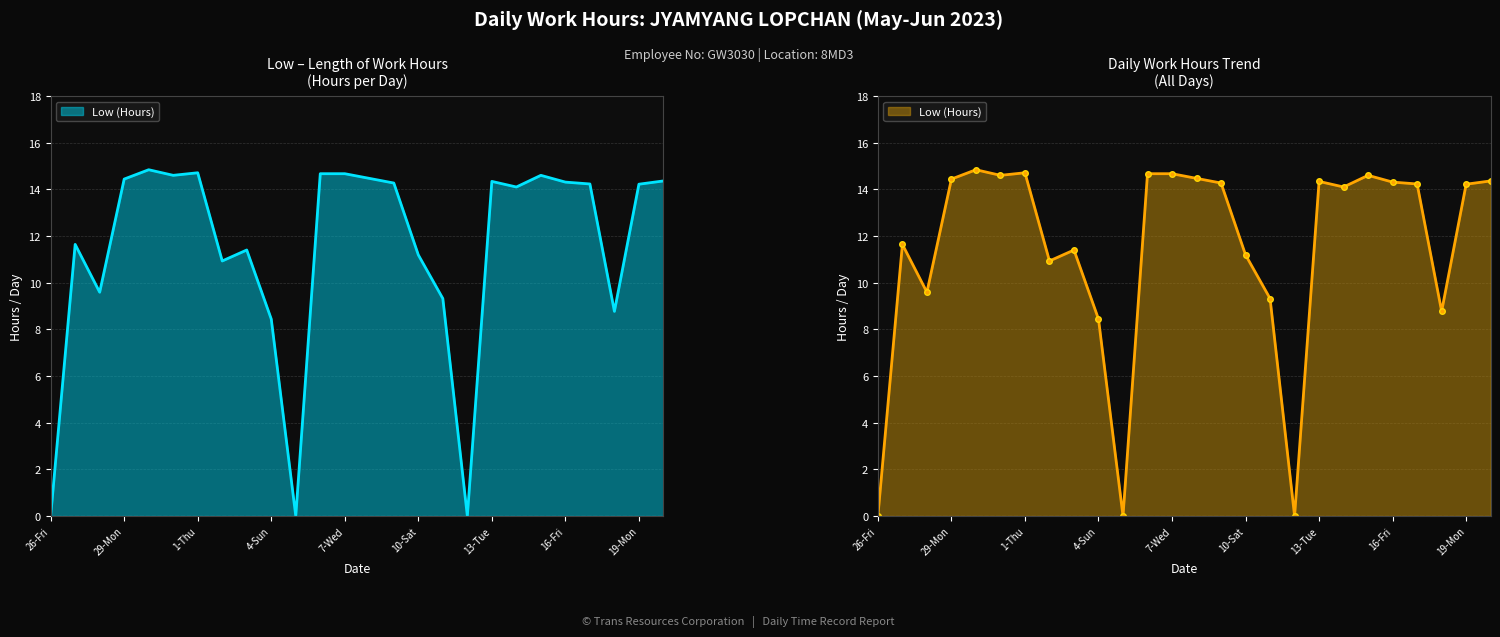

Rank the categories by value from lowest to highest.

26-Fri, 5-Mon, 12-Mon, 4-Sun, 18-Sun, 11-Sun, 28-Sun, 2-Fri, 10-Sat, 3-Sat, 27-Sat, 14-Wed, 19-Mon, 17-Sat, 9-Fri, 16-Fri, 13-Tue, 20-Tue, 29-Mon, 8-Thu, 31-Wed, 15-Thu, 6-Tue, 7-Wed, 1-Thu, 30-Tue